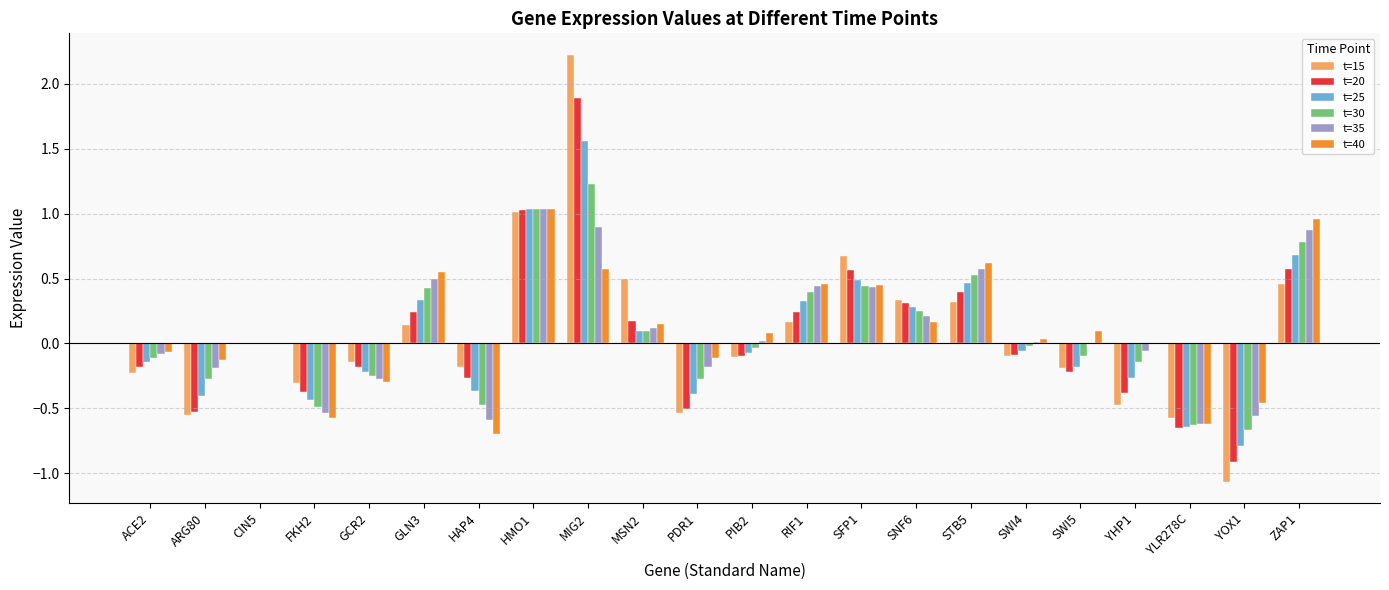

At which category is the sum across all series the highest?

MIG2